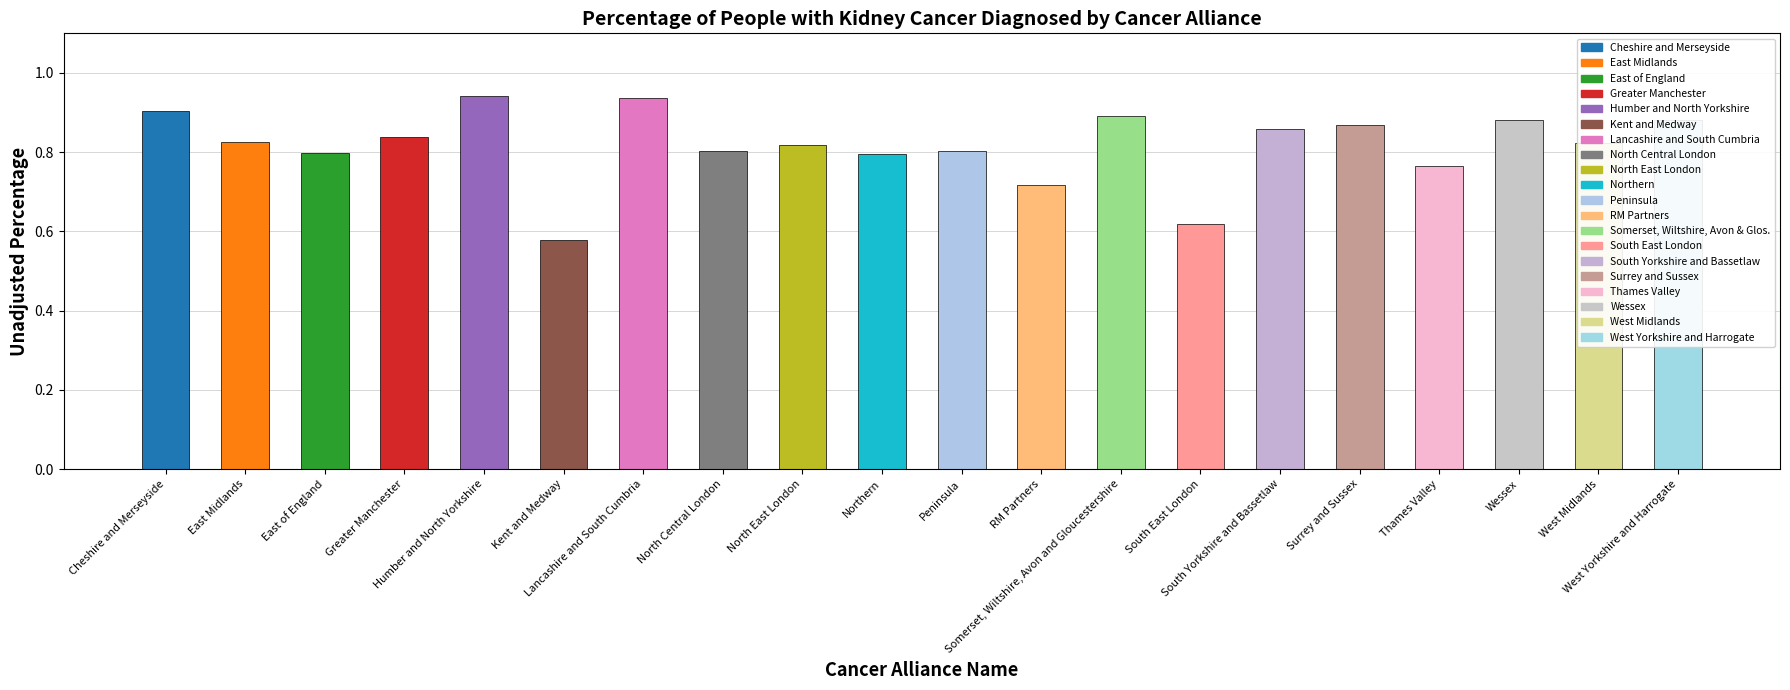

True or false: the data shows 0.4 at North Central London.

False